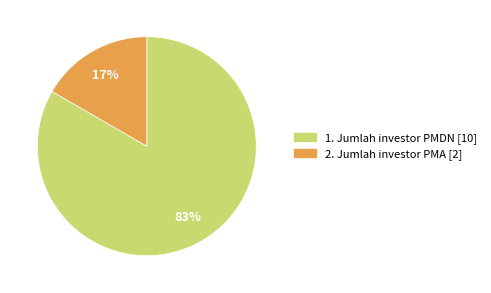

To the nearest percent, what portion does 1. Jumlah investor PMDN represent?

83%